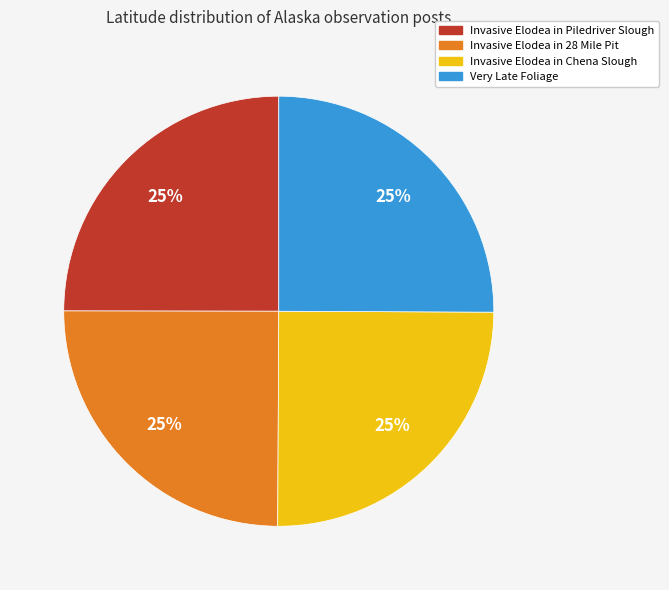

Approximately how many times larger is the value at Invasive Elodea in Piledriver Slough compared to Invasive Elodea in 28 Mile Pit?

1.0